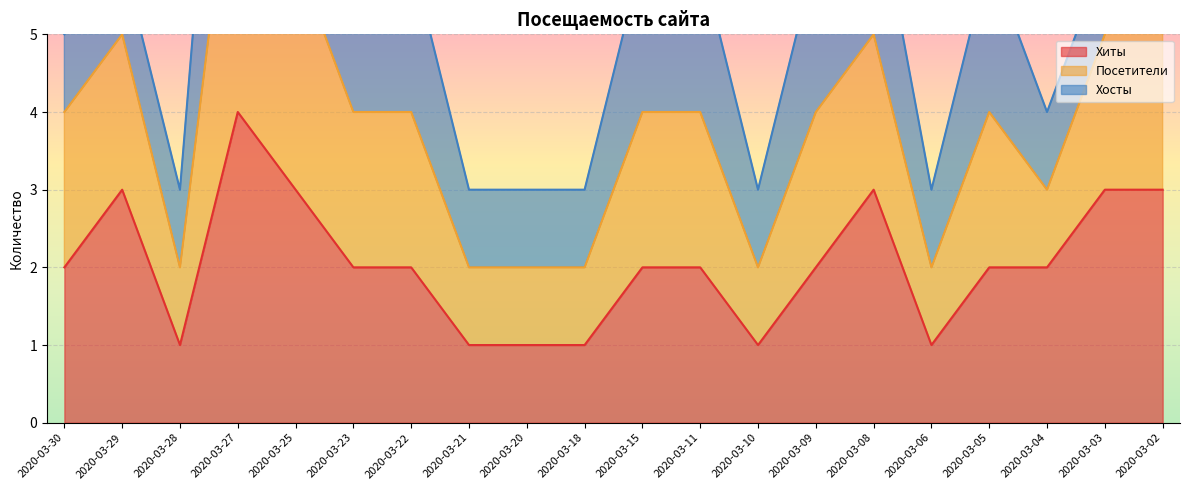

What is the difference between the second highest and second lowest values in the Посетители series?

6